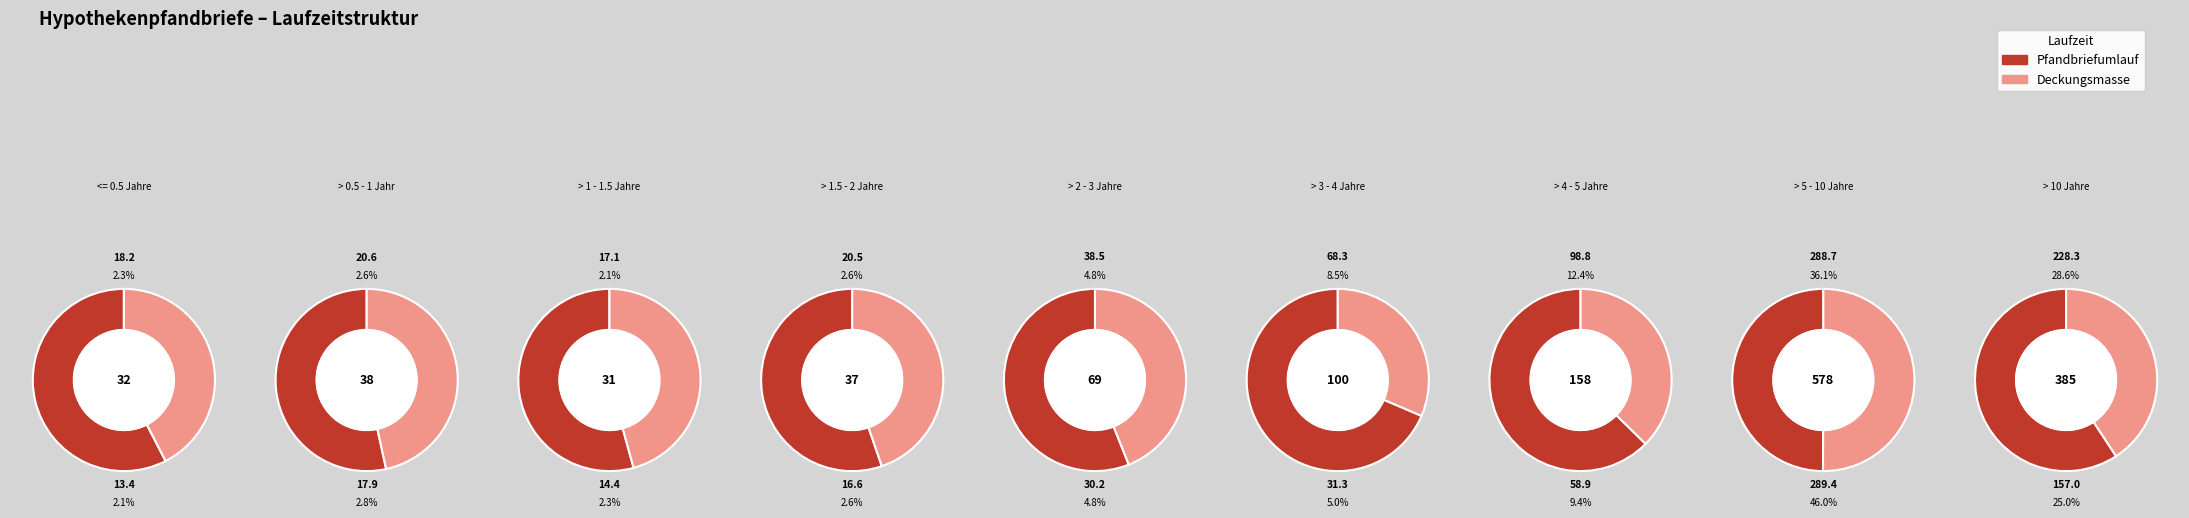

To the nearest percent, what is the average slice percentage?

11%